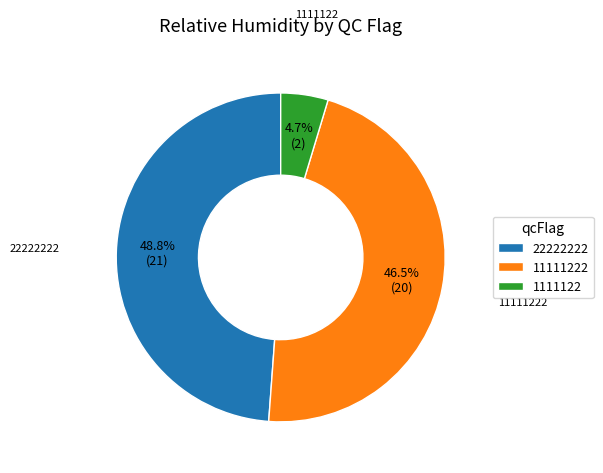

Is it true that 22222222 is 17% of the pie?

False